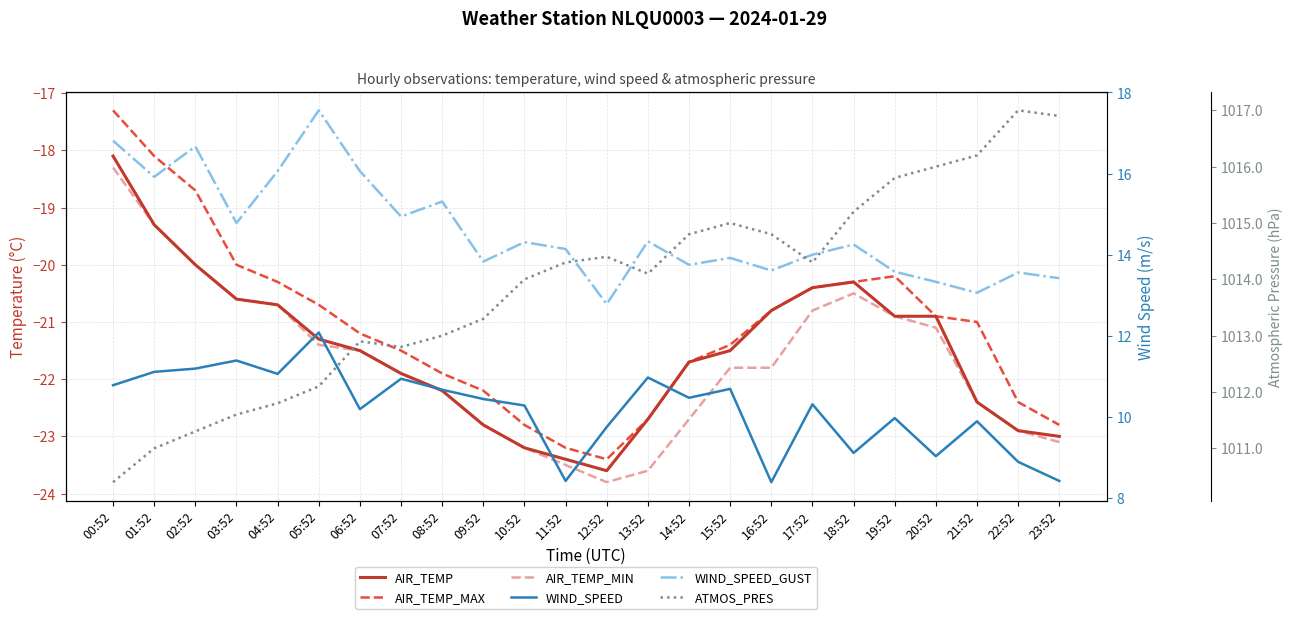

What is the value of the WIND_SPEED_GUST point at the 5th from the left?

16.1